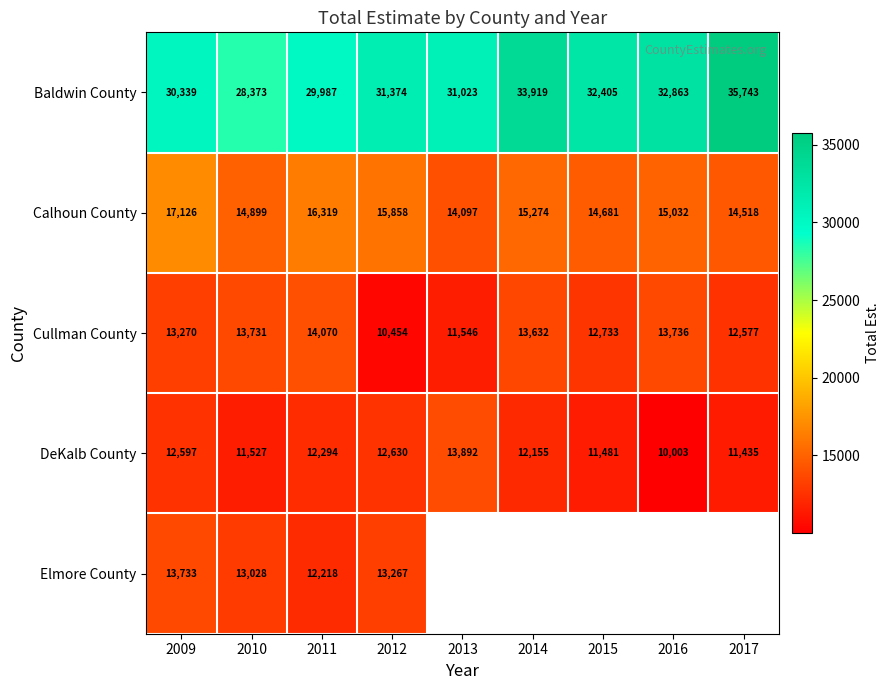

Which category has the lowest value in the Cullman County series?

2012